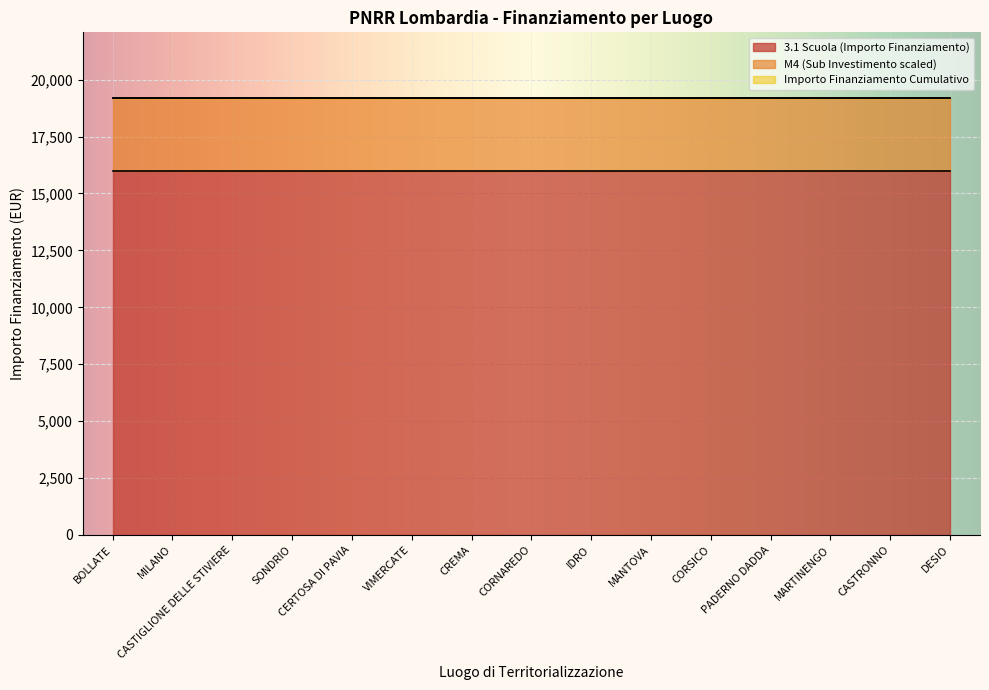

True or false: M4 and 3.1 Scuola intersect in this chart.

False